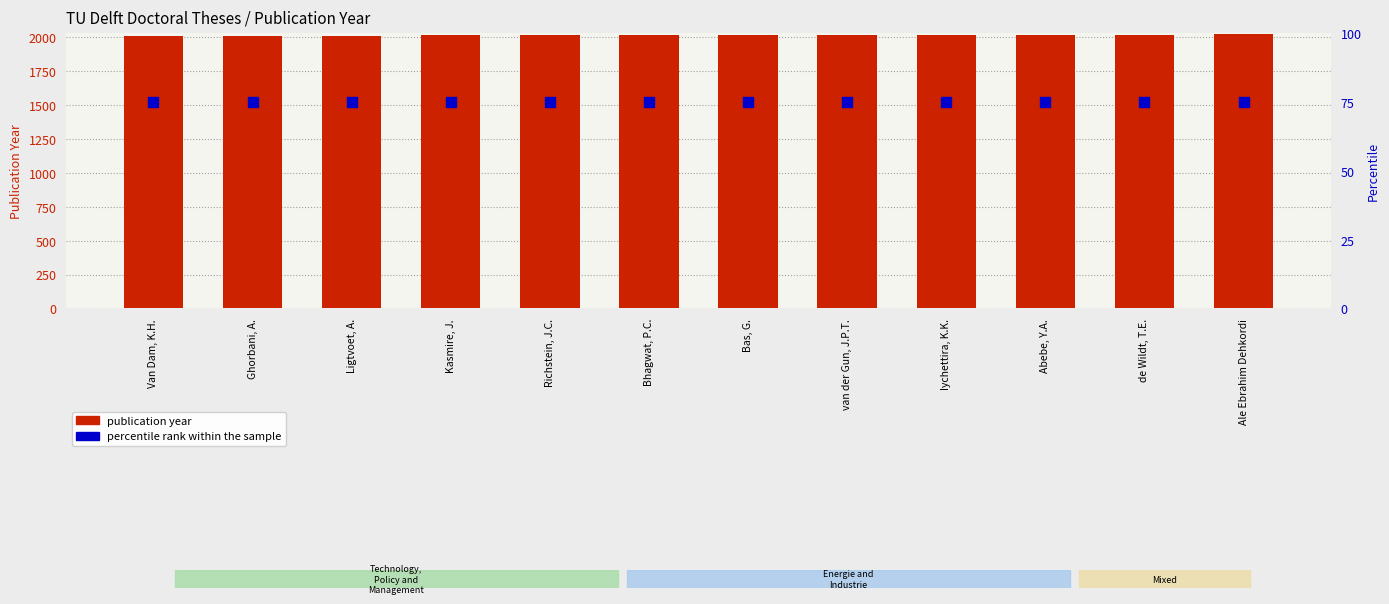

Which series has the largest total across all categories?

publication year